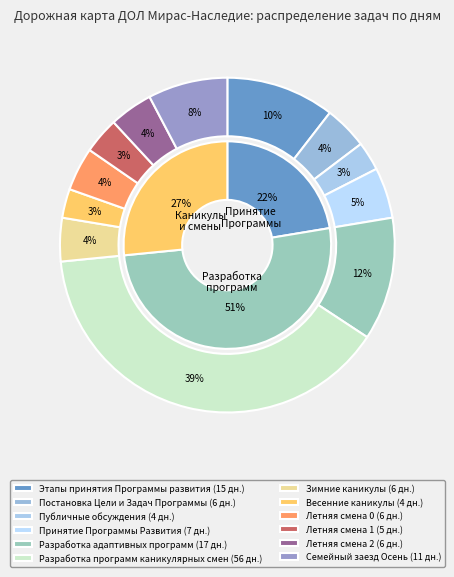

Is Постановка Цели и Задач Программы the majority of the pie?

No